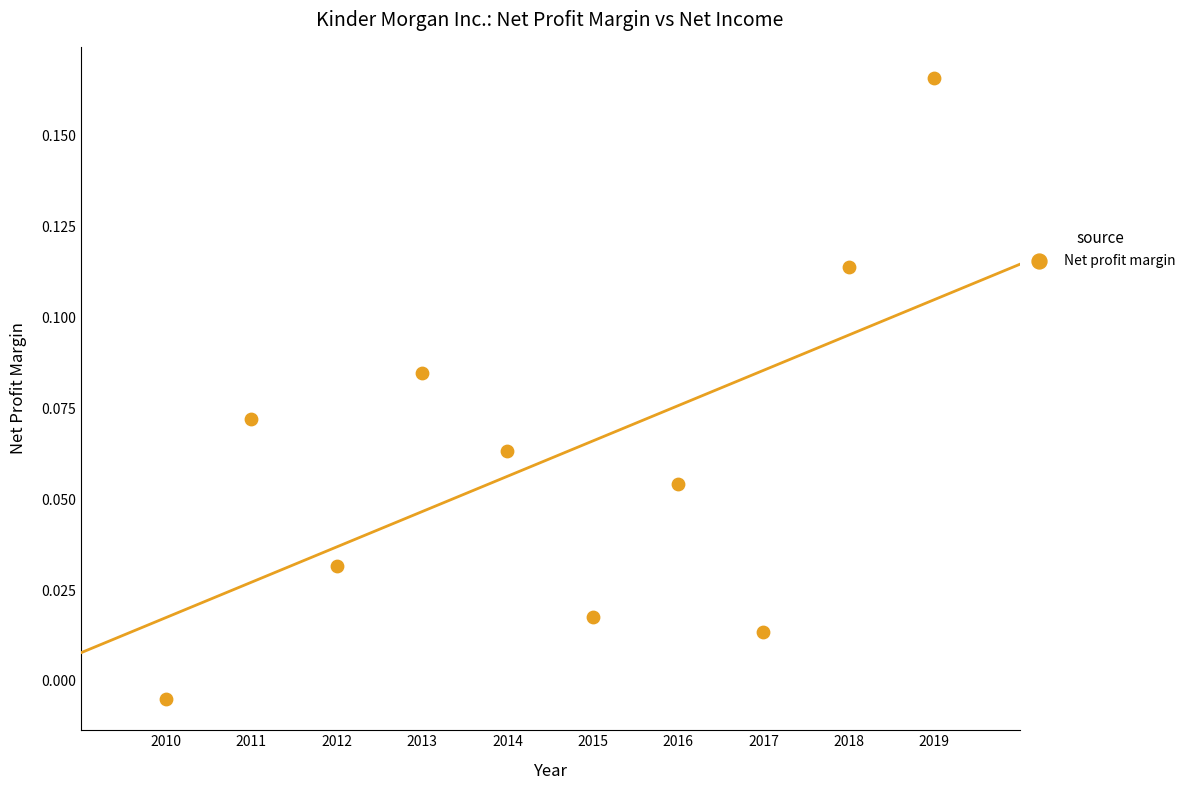

What is the average X value?

2014.5